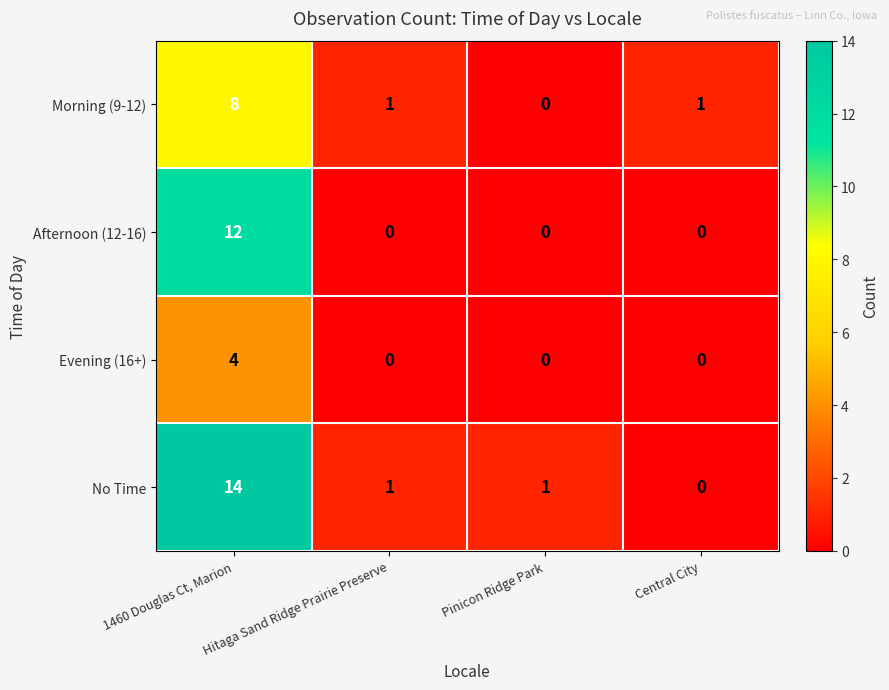

What is the highest value of the No Time series?

14